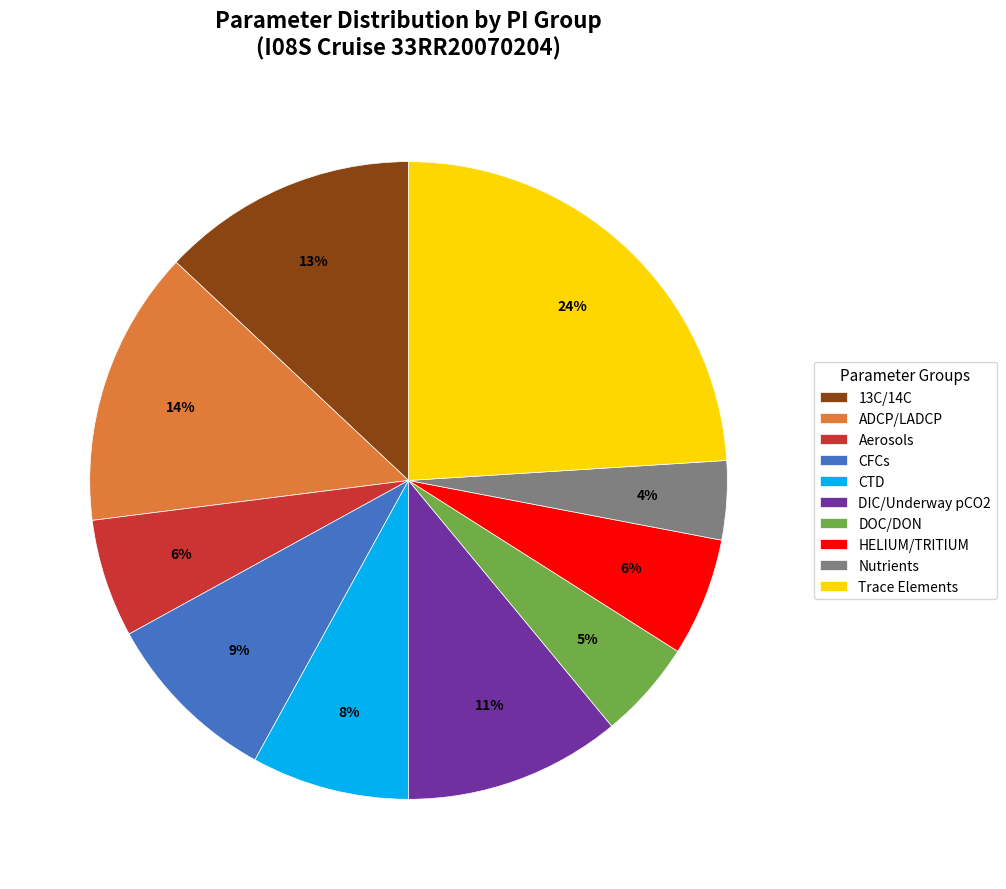

What is the ratio of the value at Aerosols to the value at DIC/Underway pCO2?

0.5